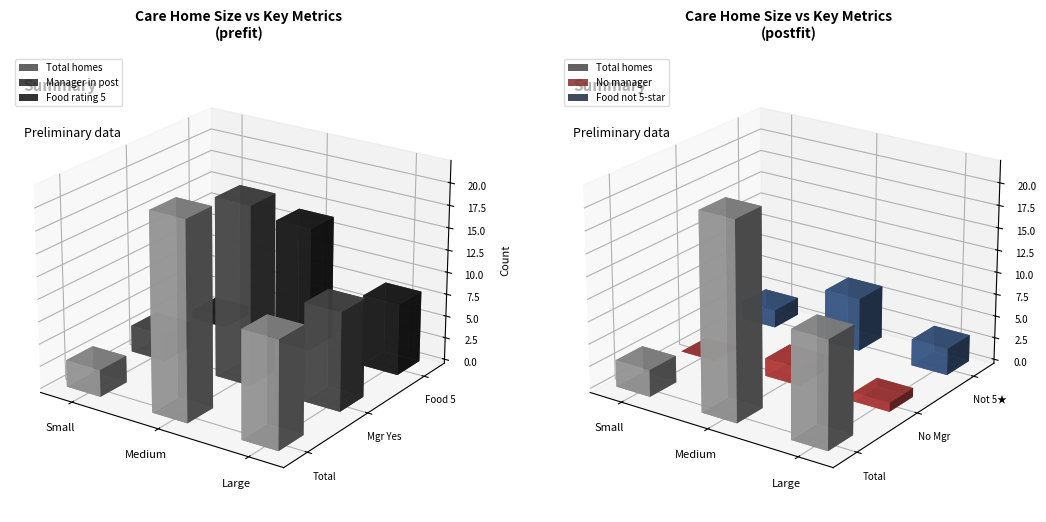

Are the bars grouped side by side (vs. stacked)?

Yes